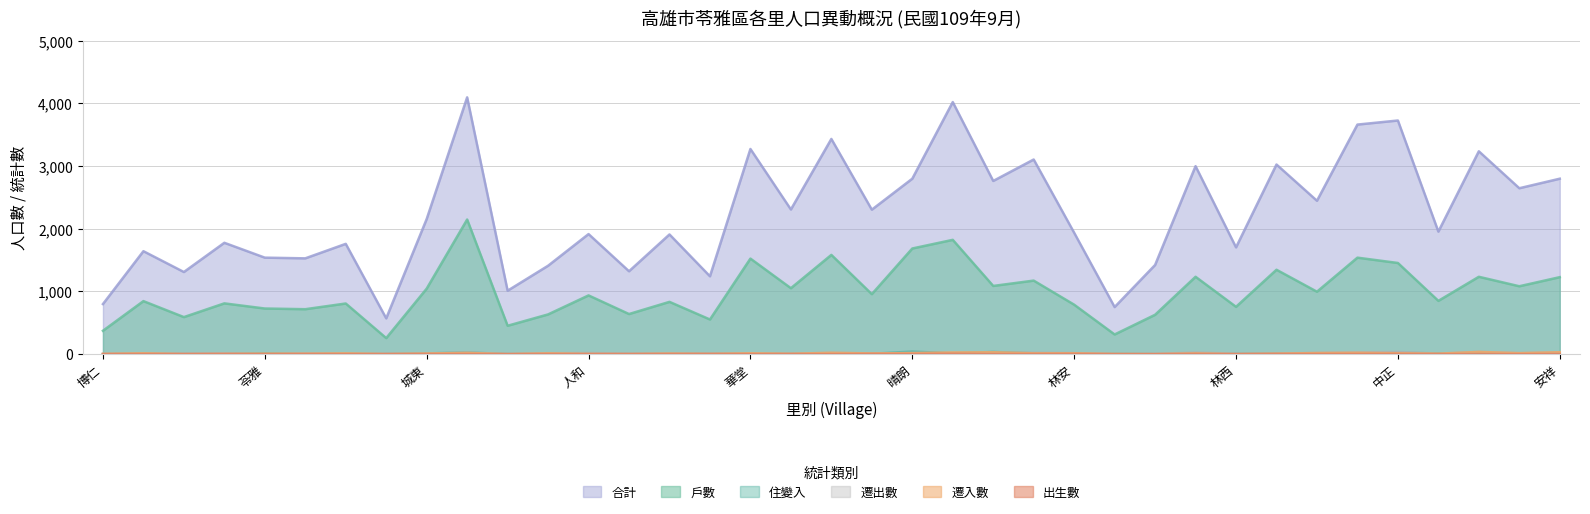

Where is the first local minimum for 戶數?

苓昇